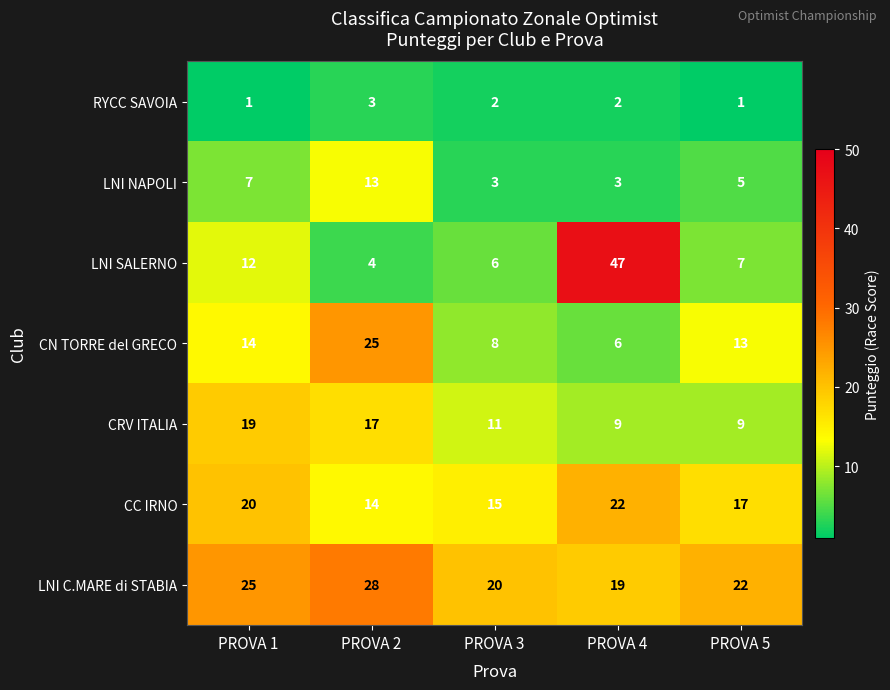

True or false: LNI NAPOLI has a value of 3 at PROVA 4.

True